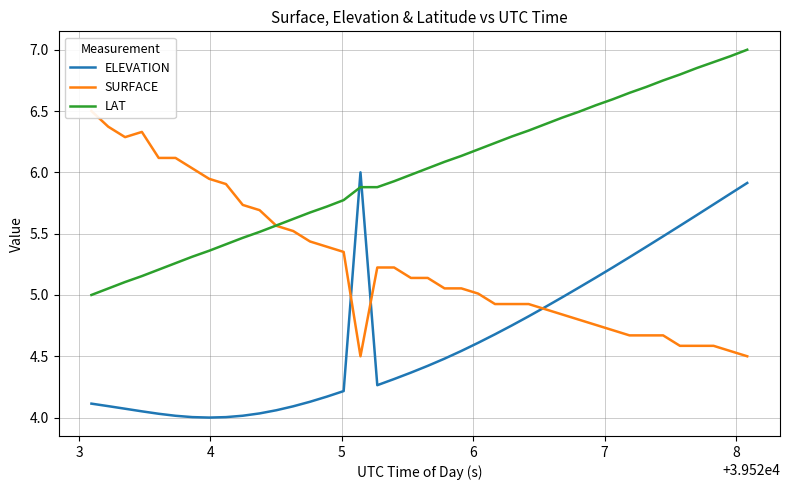

True or false: LAT and ELEVATION intersect in this chart.

True